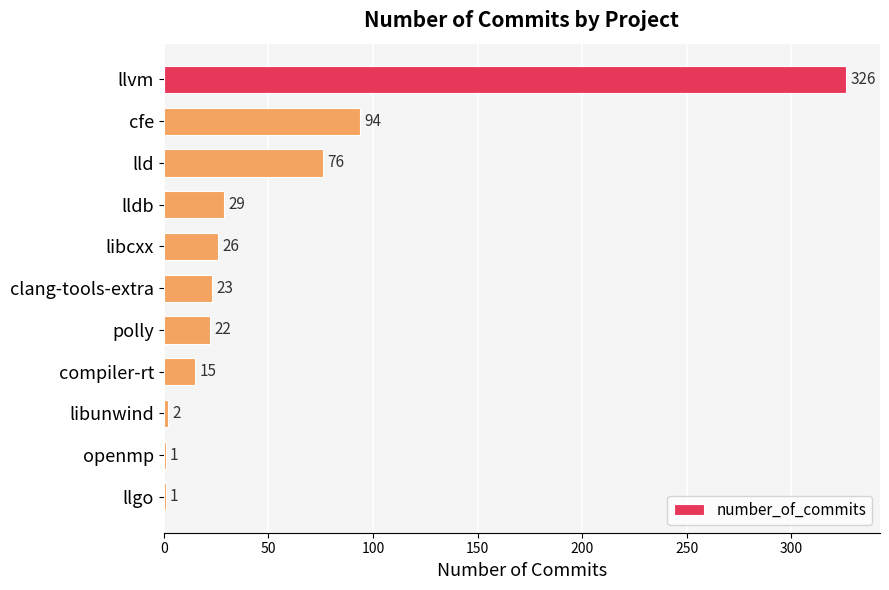

Is it true that the value at clang-tools-extra is 23?

True